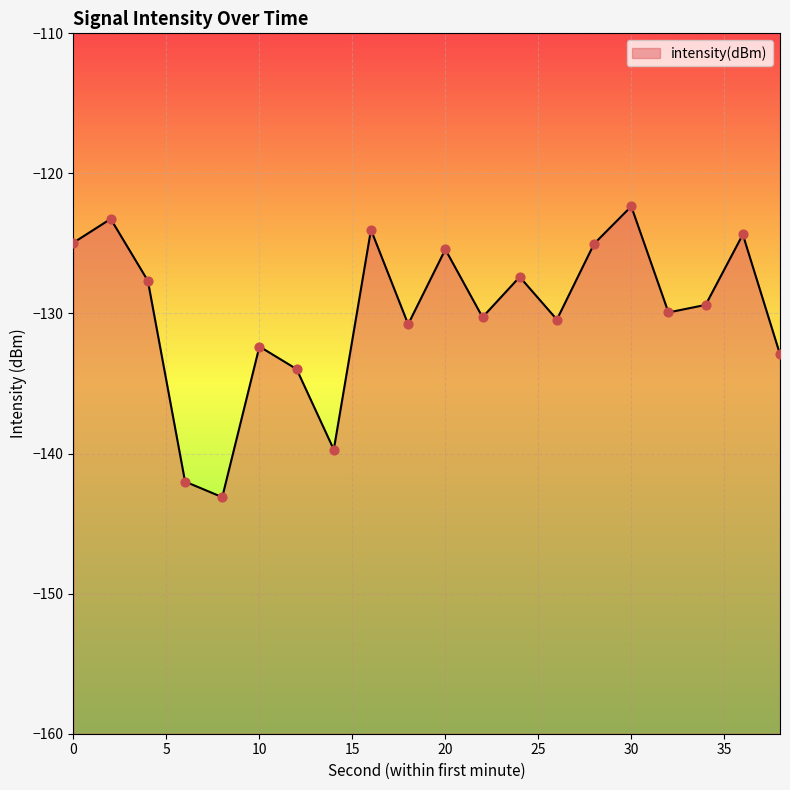

What is the change in value from 24 to 28?

+2.4